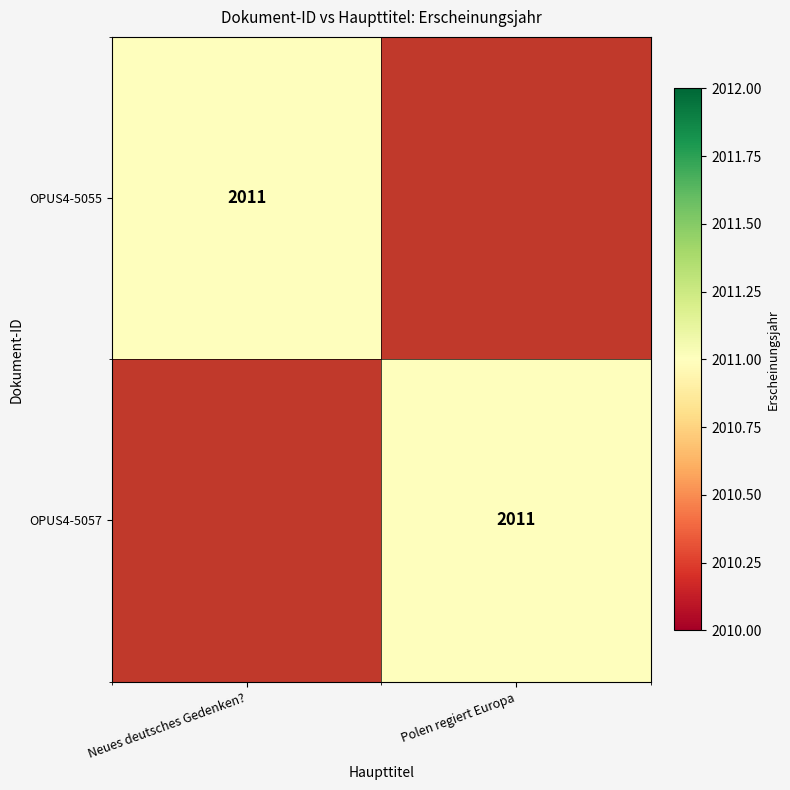

Is it true that OPUS4-5057 equals 2011 at Polen regiert Europa?

True